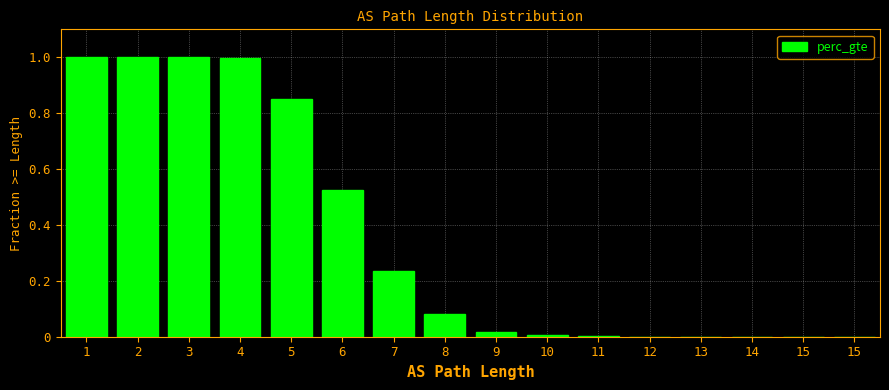

At which category does the chart reach its peak across all series?

1